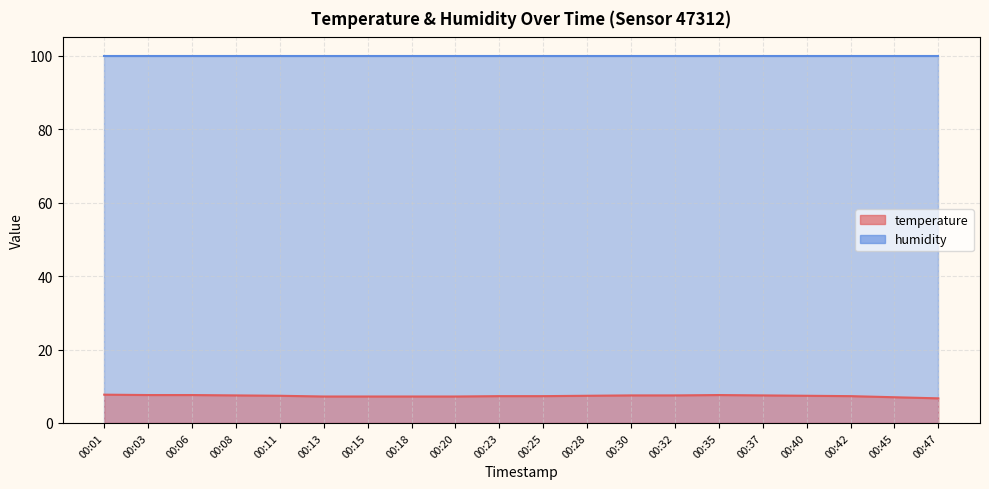

Which category has the highest value across all series?

00:01